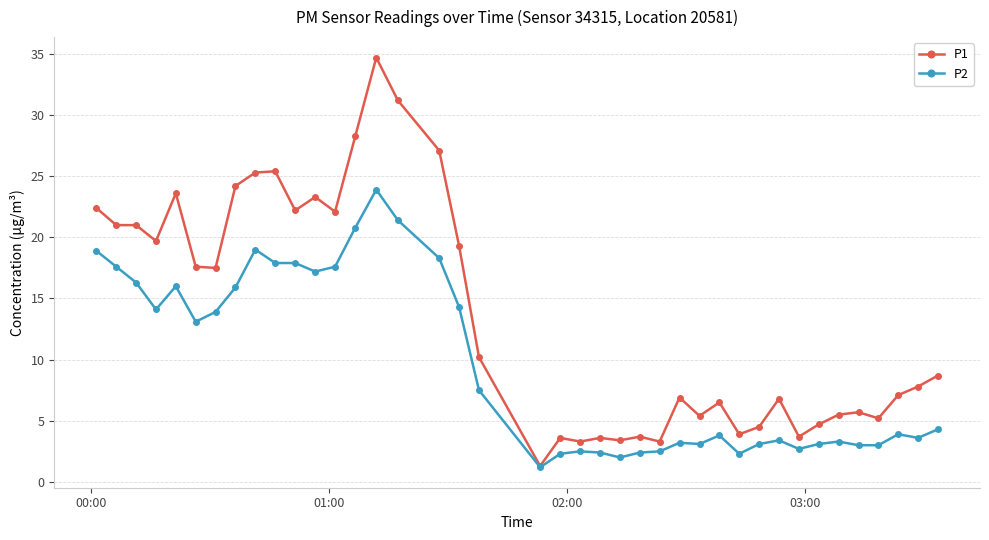

Which series has the largest range (max minus min)?

P1